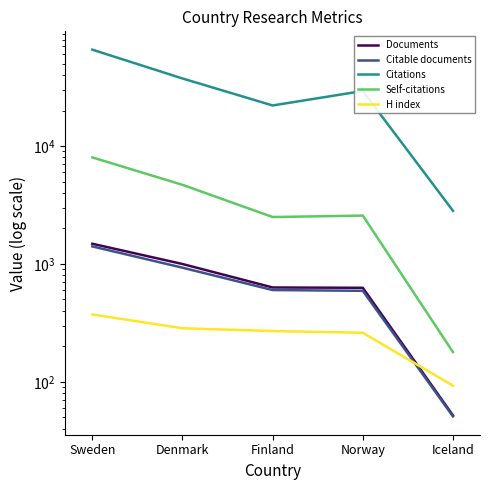

What is the difference between the highest and lowest values at Norway?

29035